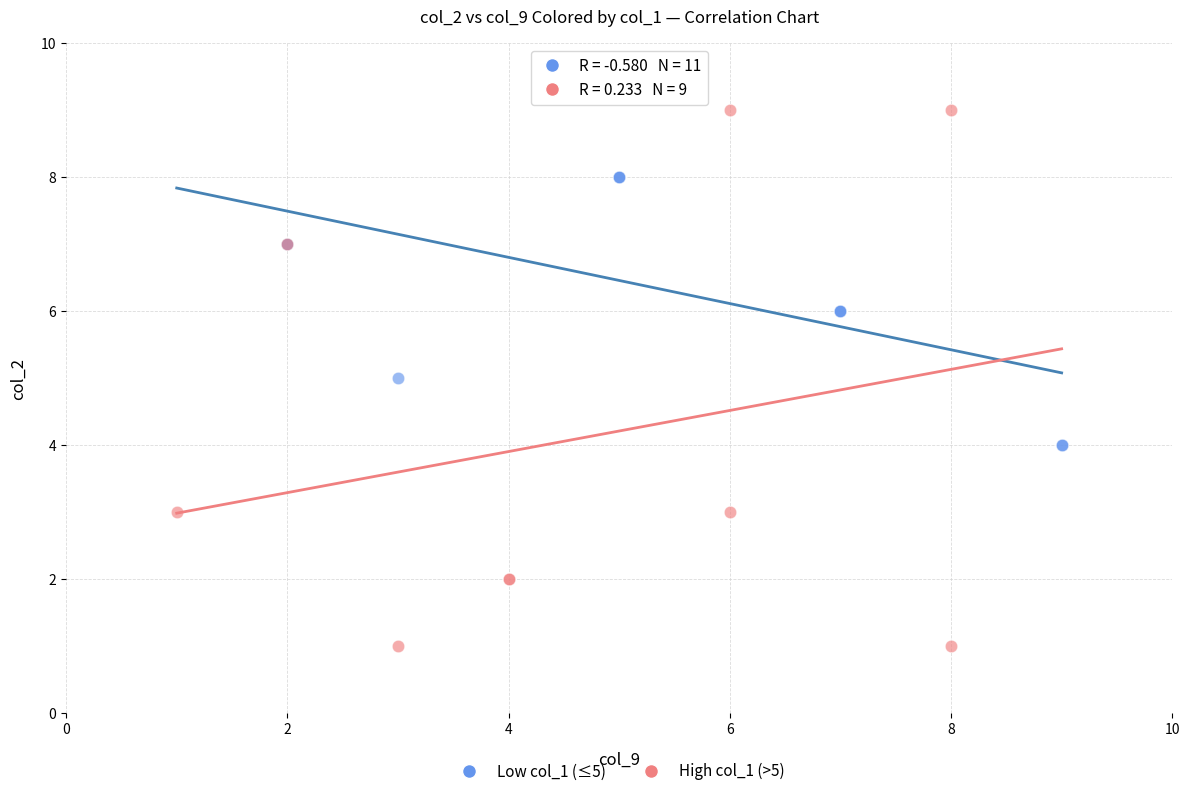

What are all the series names shown in the legend?

Low col_1 (≤5), High col_1 (>5)